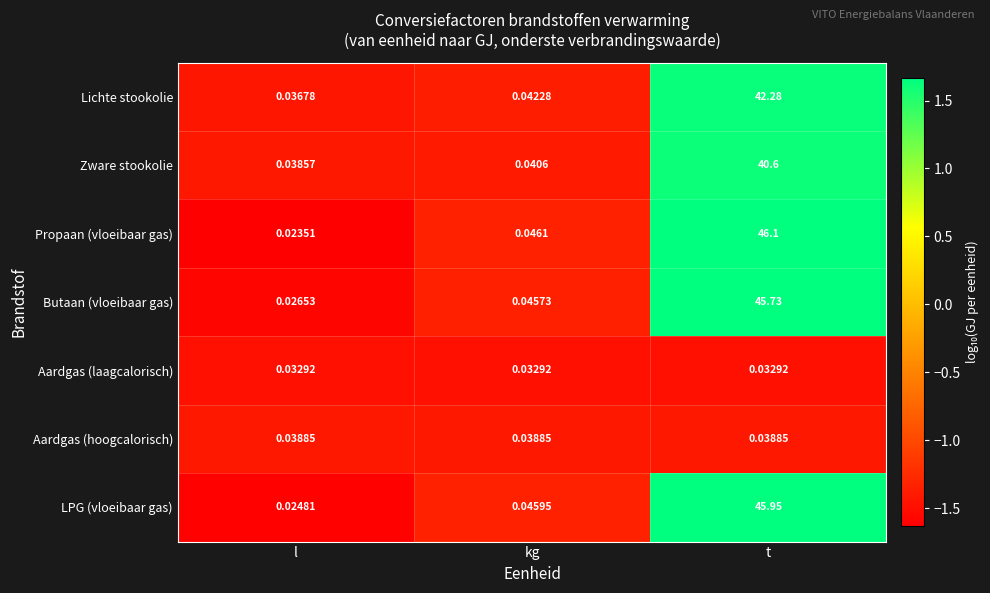

List the series in order of their peak value, highest first.

Propaan (vloeibaar gas), LPG (vloeibaar gas), Butaan (vloeibaar gas), Lichte stookolie, Zware stookolie, Aardgas (hoogcalorisch), Aardgas (laagcalorisch)